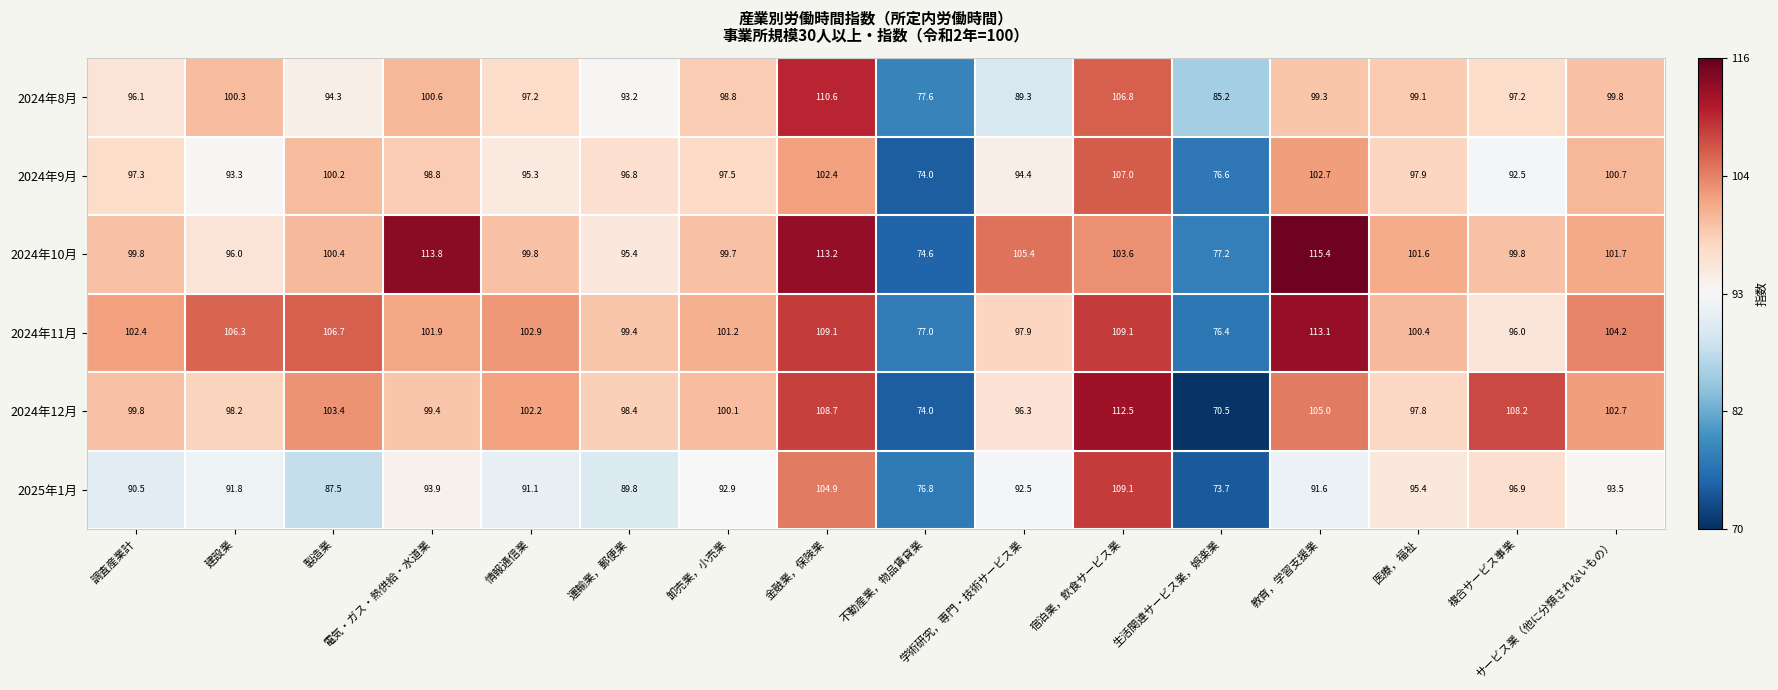

Which series has the largest total across all categories?

2024年11月